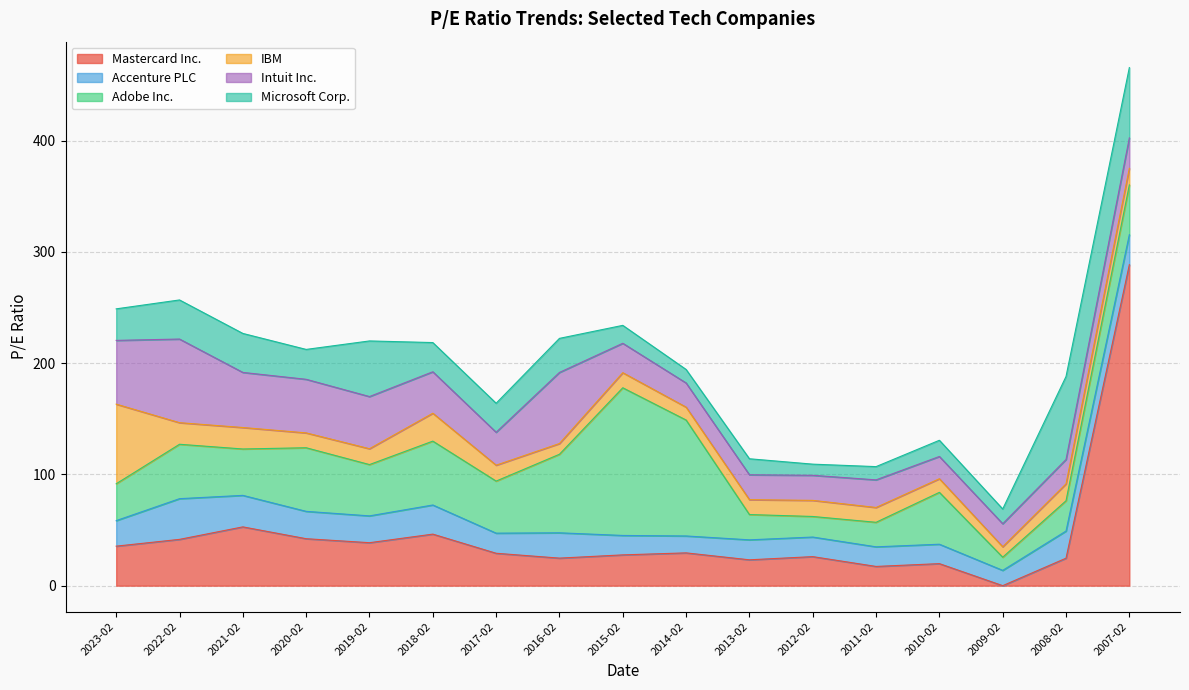

How many distinct data groups are displayed?

6